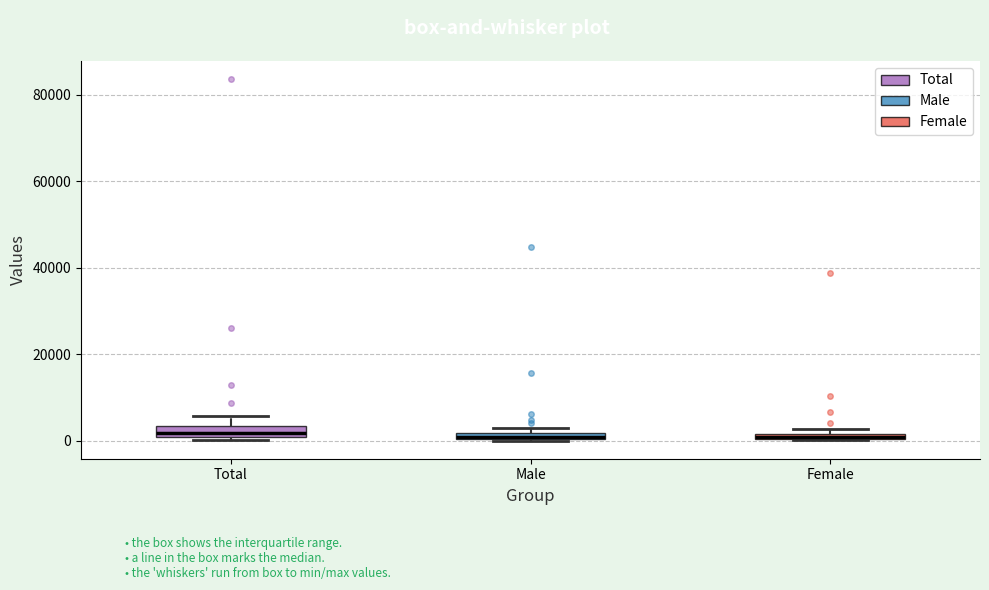

Where is the lower edge of the box for Female on the y-axis? The values are not printed on the chart, so give them approximately, as read against the axis.

0